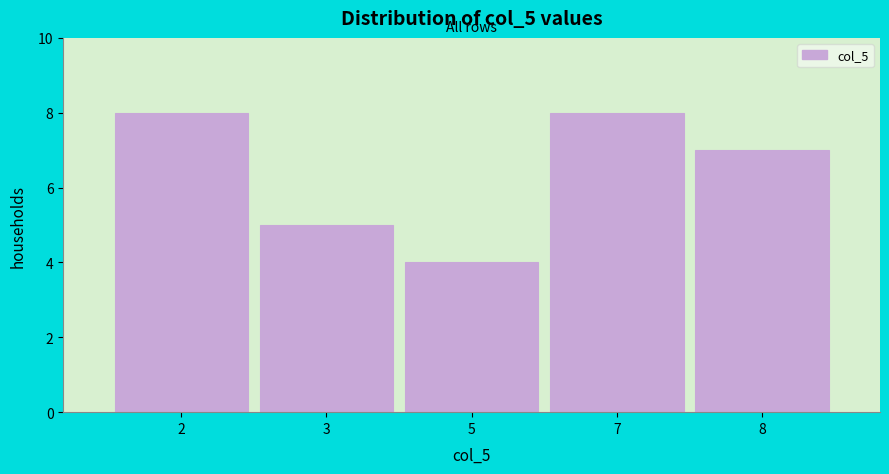

Reading right to left, extract all data points from this chart.

8=7	7=8	5=4	3=5	2=8